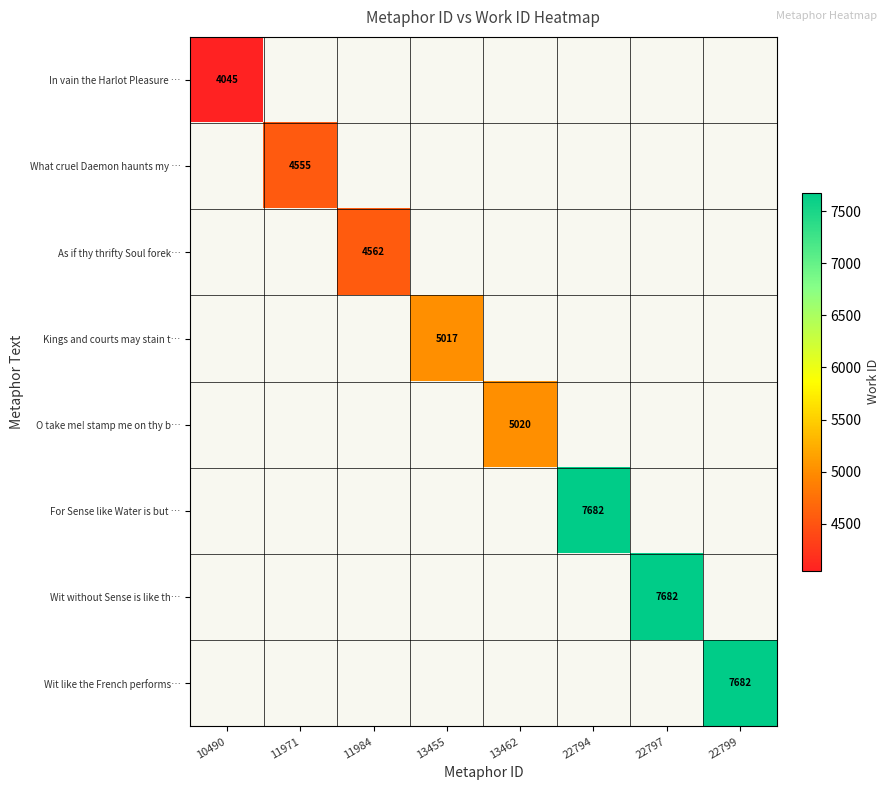

True or false: As if thy thrifty Soul forek… has a value of 4562 at 11984.

True